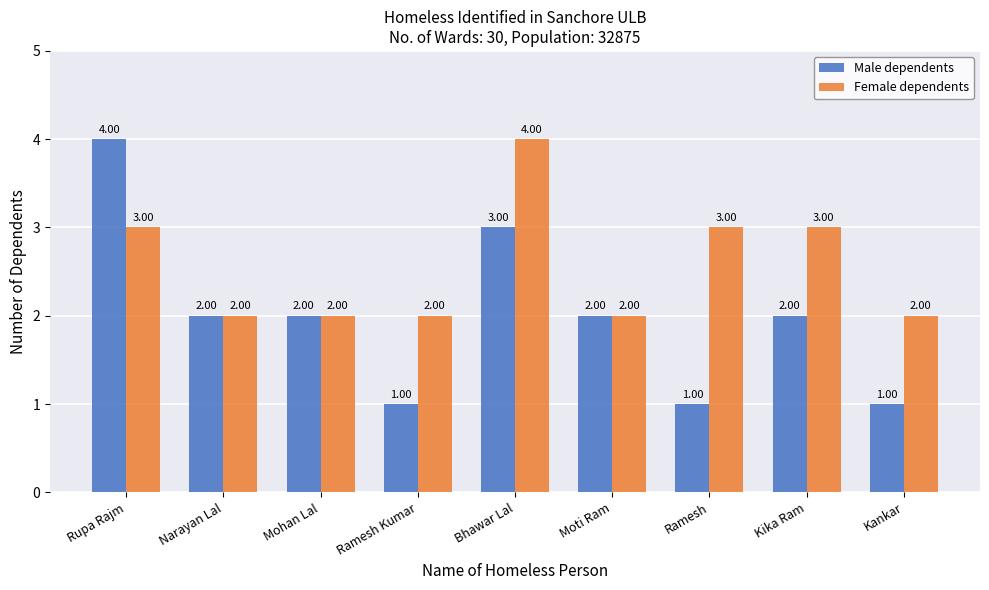

How many Male dependents values are between 1 and 2?

7